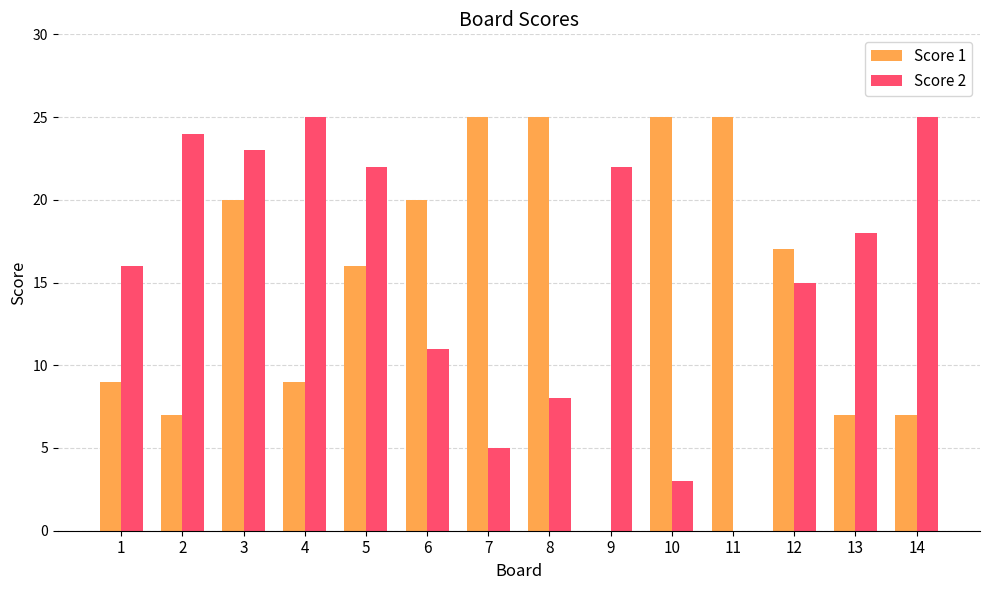

At which category is the sum across all series the highest?

3